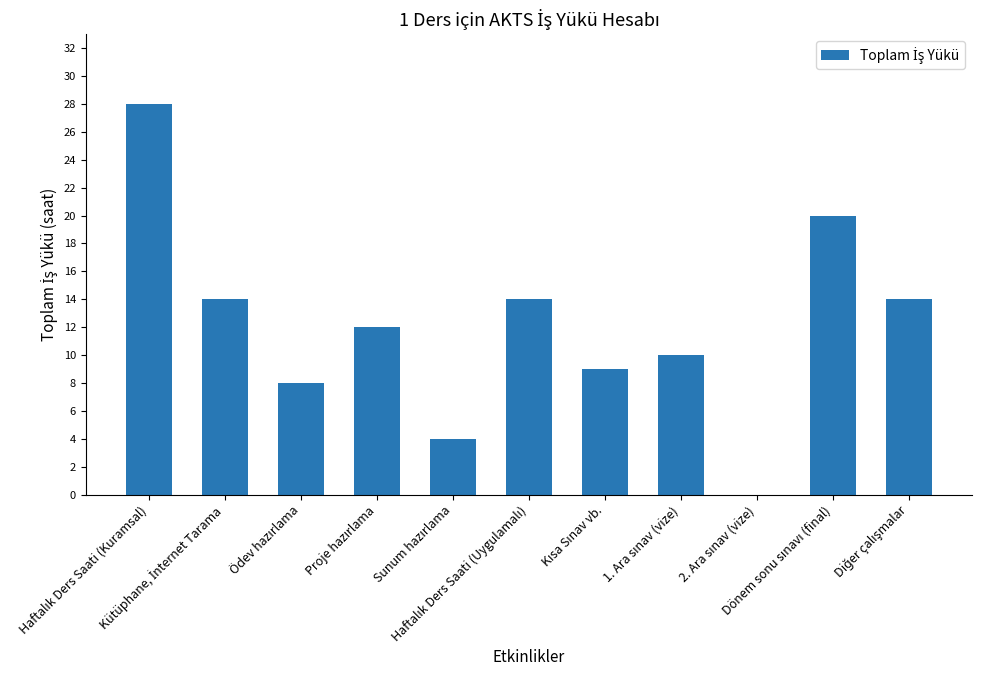

What is the average value?

12